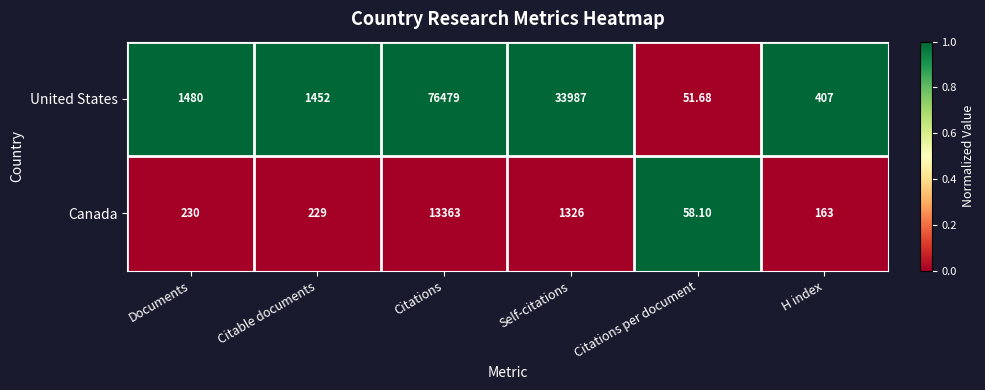

How many values in the Canada series are below 230?

3